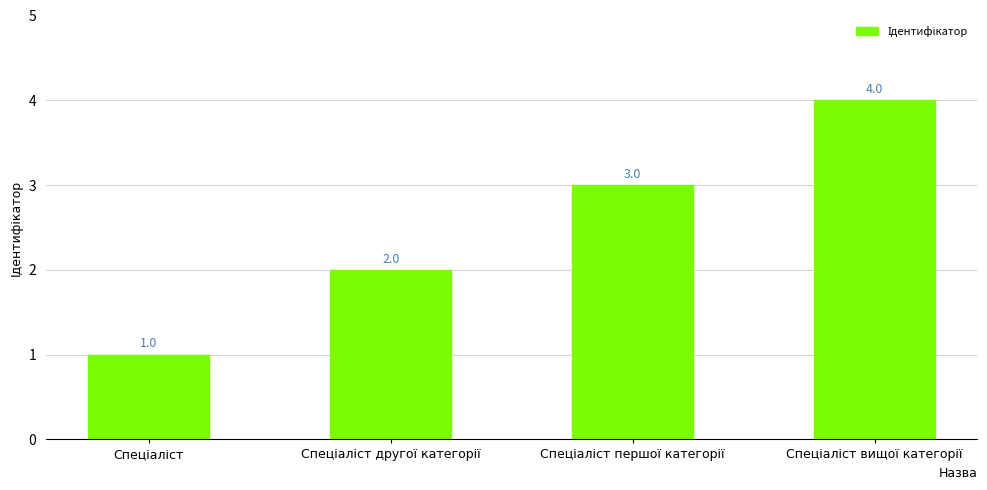

How many values are between 2 and 4?

3